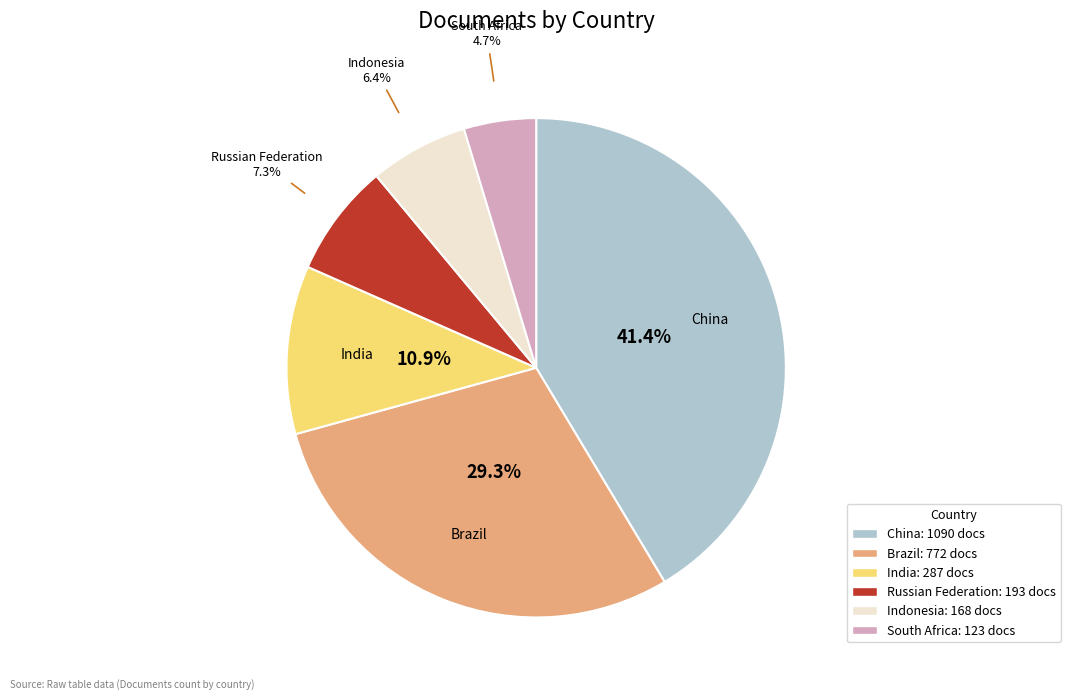

Which category has the biggest portion of the pie?

China